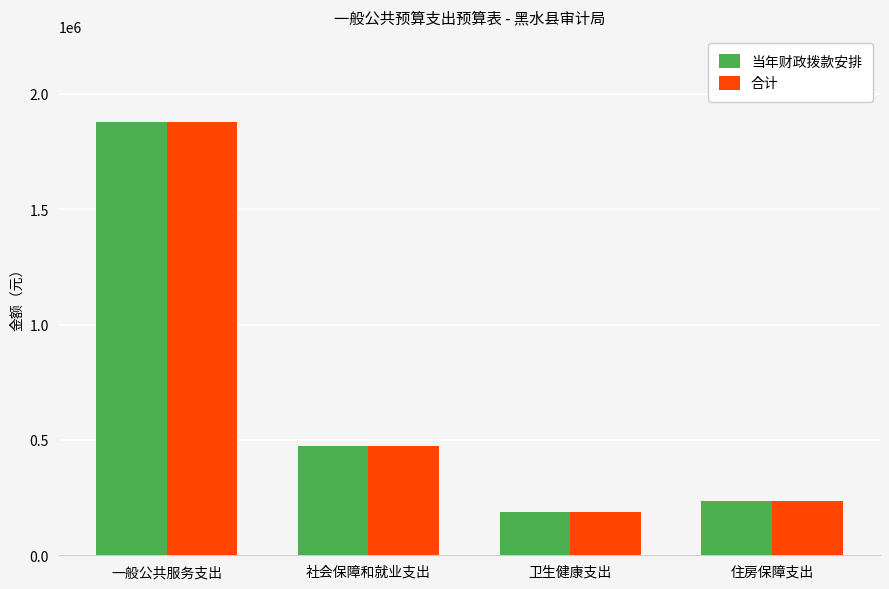

At how many categories does at least one series exceed 793651?

1